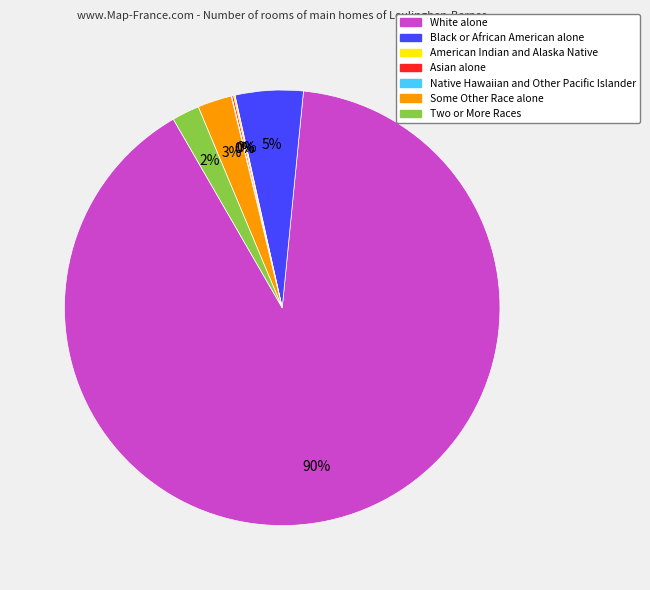

To the nearest percent, what percentage of the pie is Two or More Races?

2%